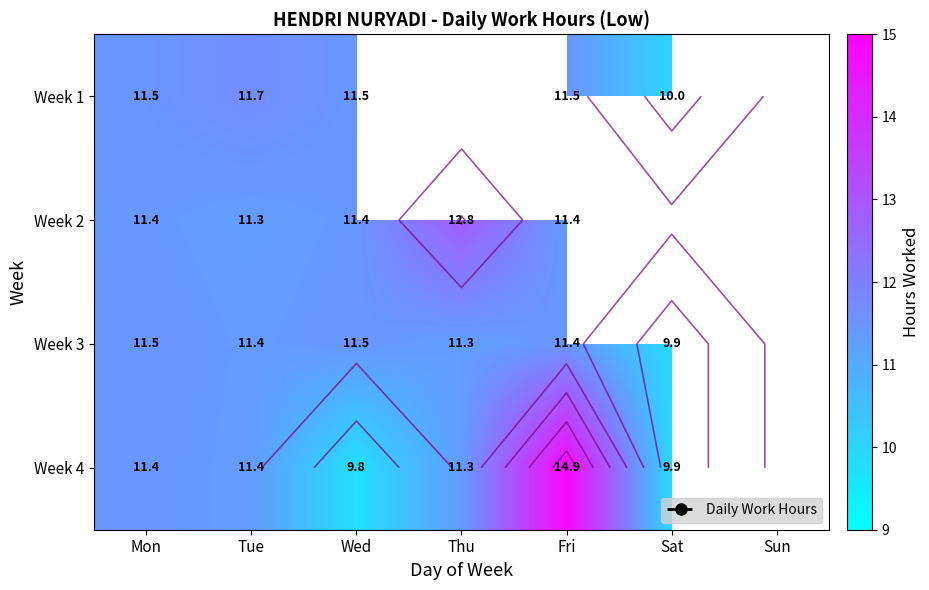

How many Week 3 values are between 11 and 12?

5